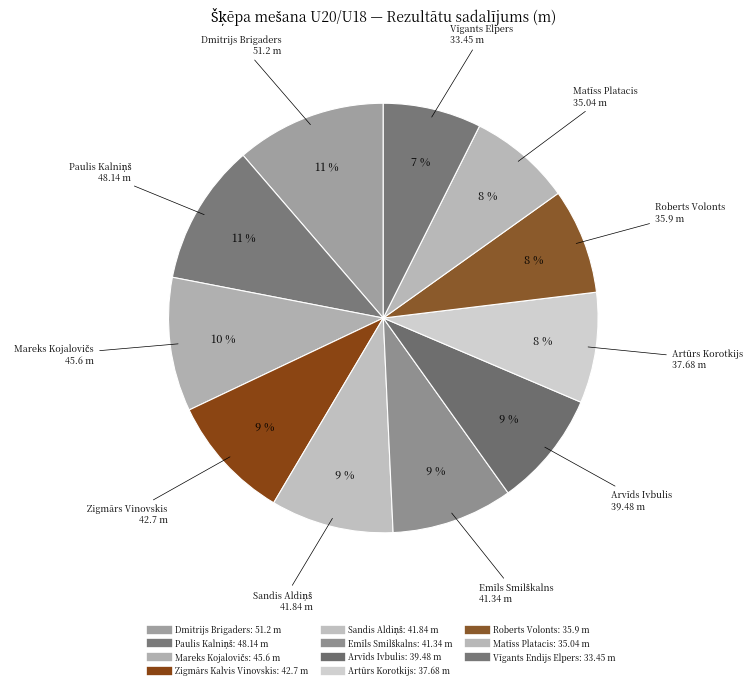

Count the number of slices in the pie.

11